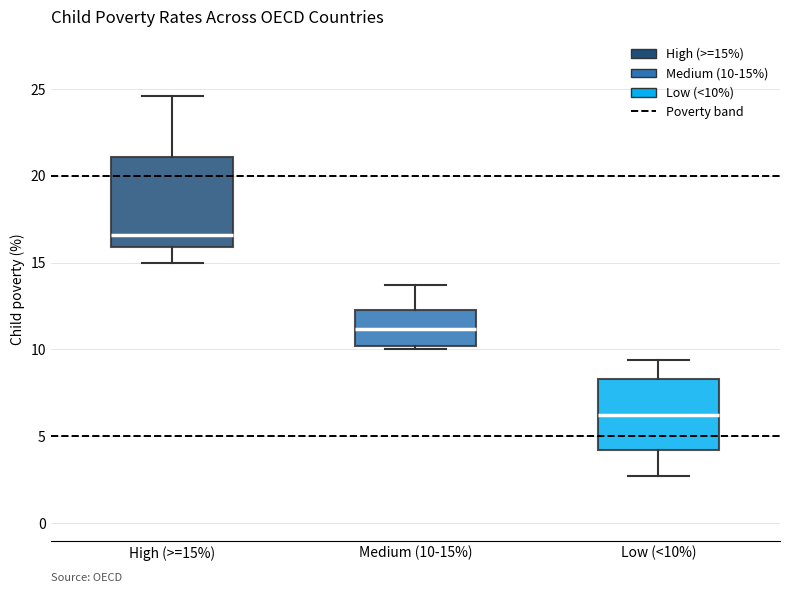

Which box is the tallest, from its lower edge to its upper edge?

High (>=15%)